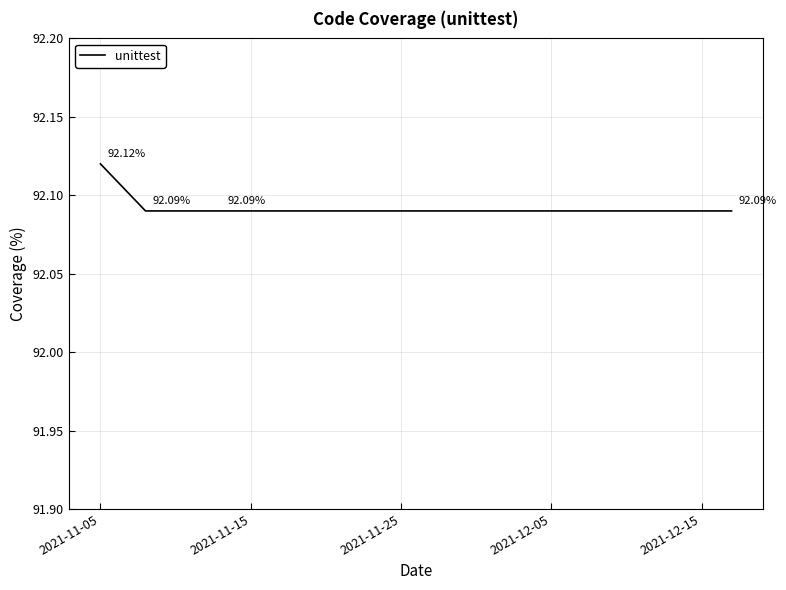

True or false: there are more than 1 points higher than both neighbors.

False